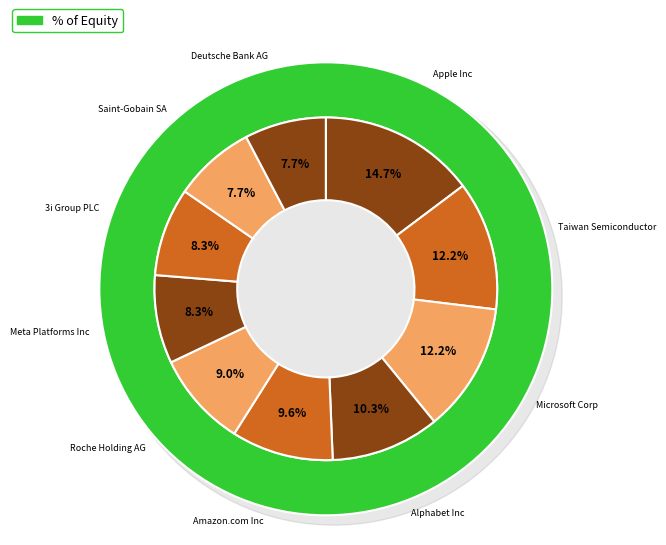

Is it true that Taiwan Semiconductor is 22% of the pie?

False